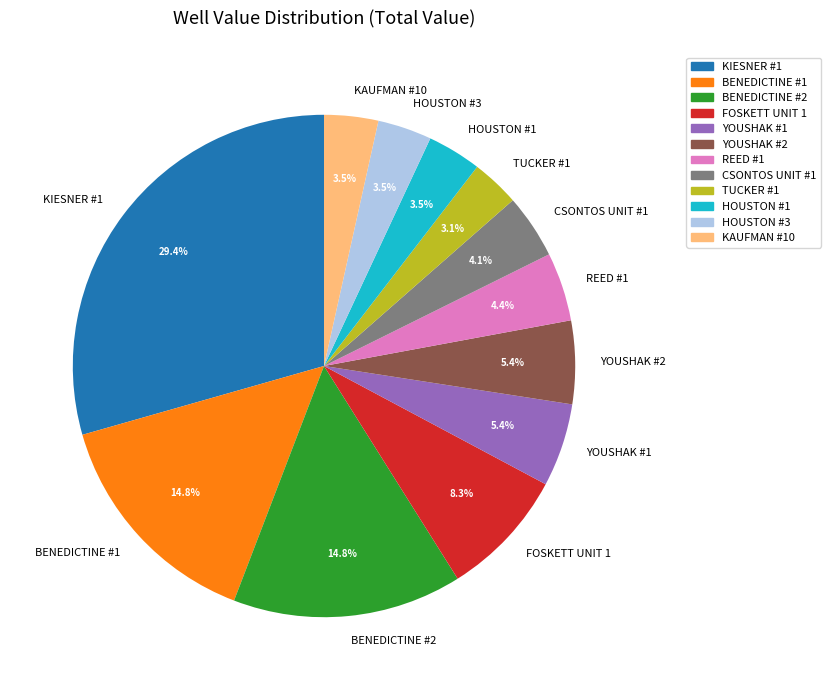

Count the number of slices in the pie.

12